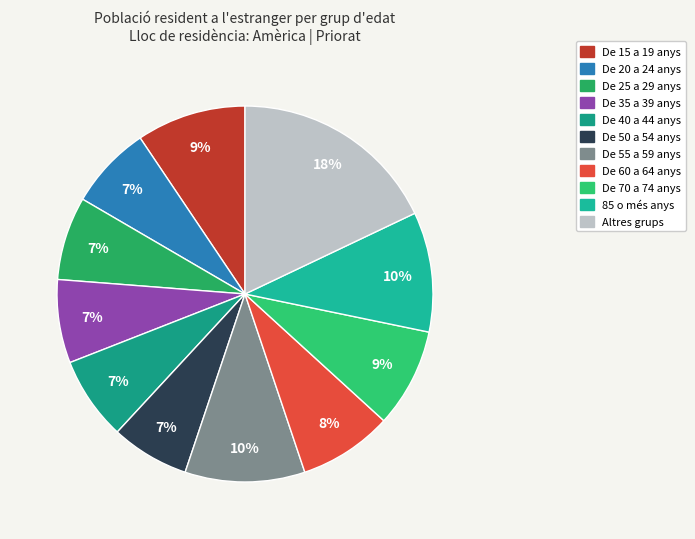

To the nearest percent, what is the difference between the largest and smallest slice percentages?

11%